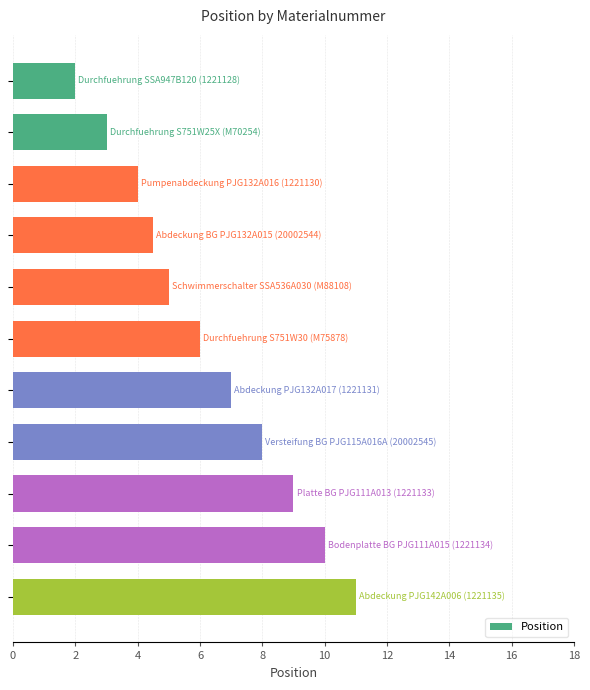

What is the value of the 7th bar from the top?

7.0